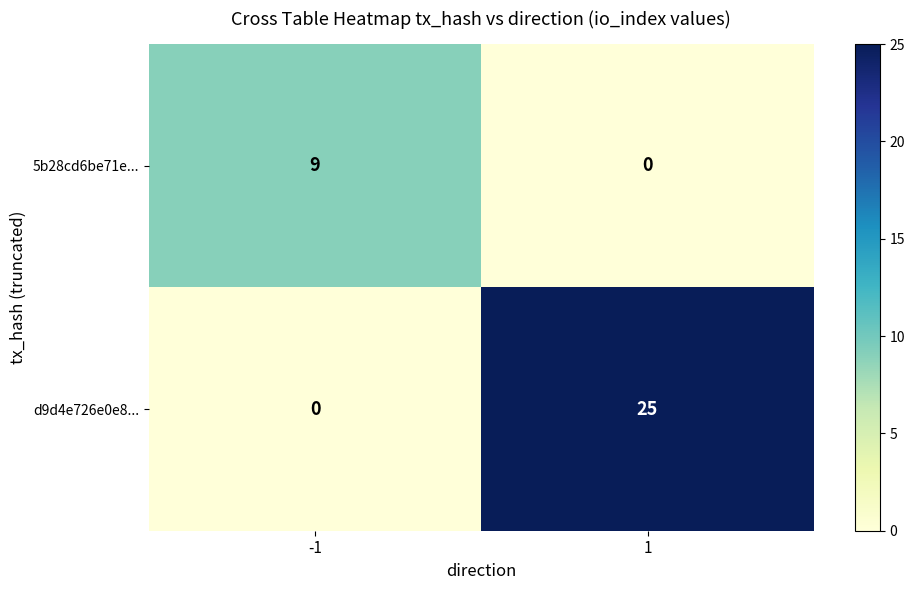

What is the maximum value for d9d4e726e0e8...?

25